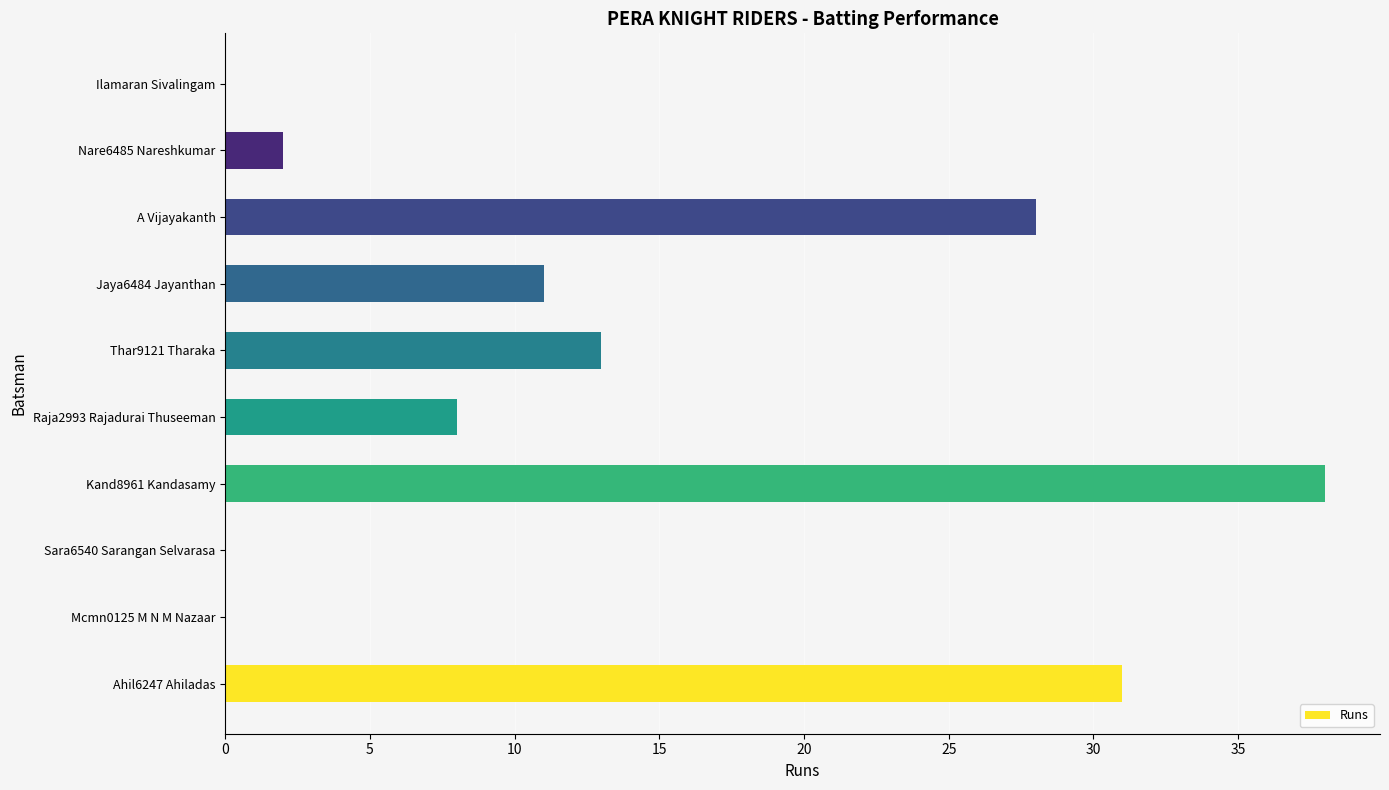

Does the chart contain stacked bars?

No